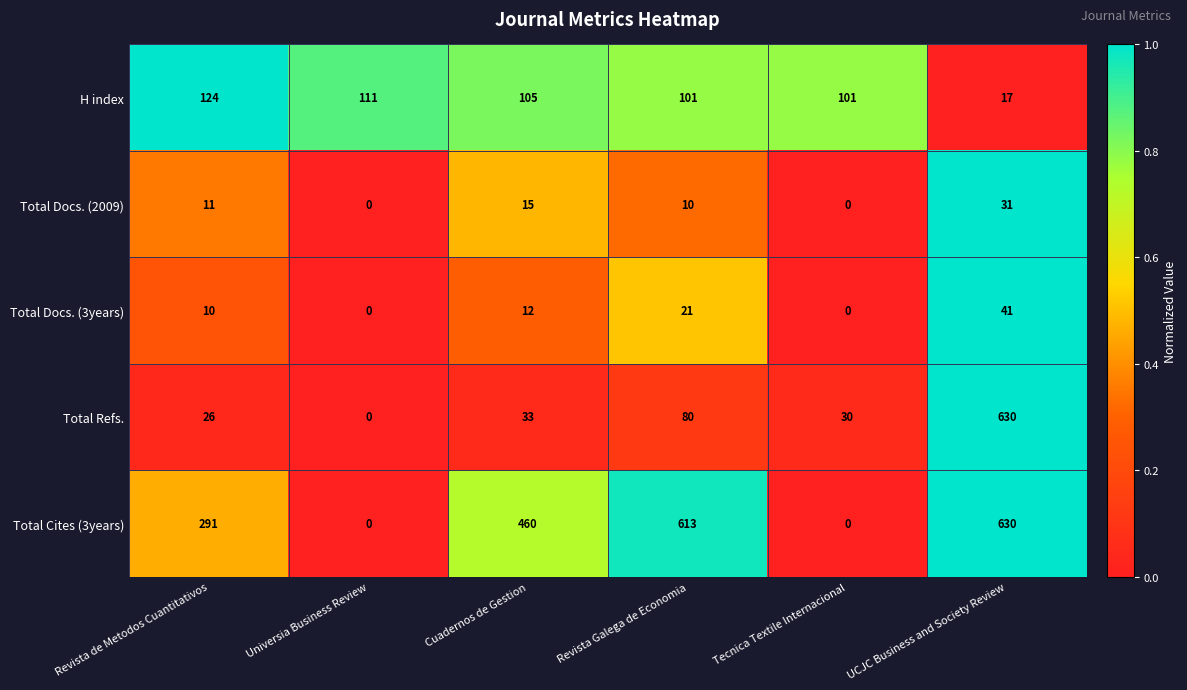

What value does the Total Cites (3years) series have at Revista de Metodos Cuantitativos?

291